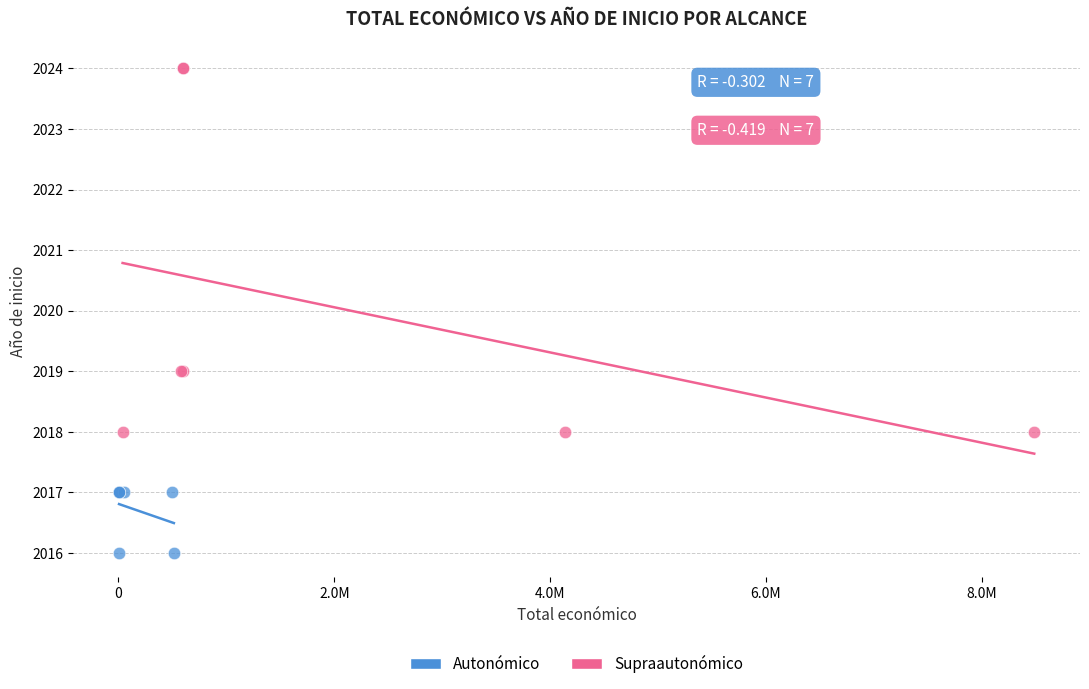

Which series contains the highest Y value?

Supraautonómico